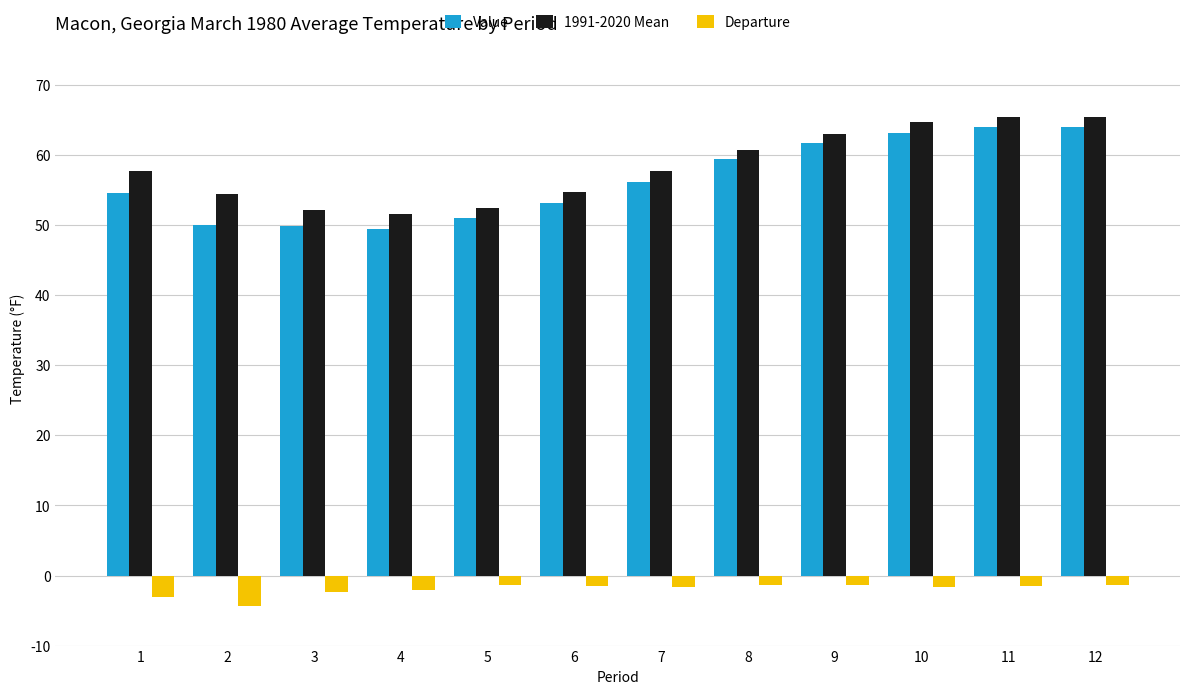

Which series has the widest spread of values?

Value